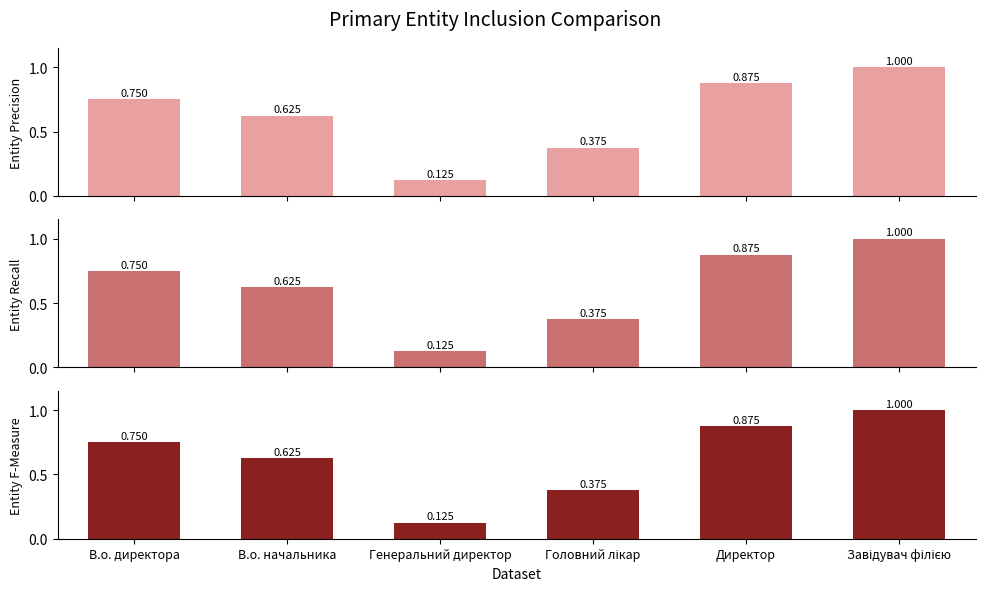

At Генеральний директор, list the series in order from largest to smallest.

Entity Precision, Entity Recall, Entity F-Measure